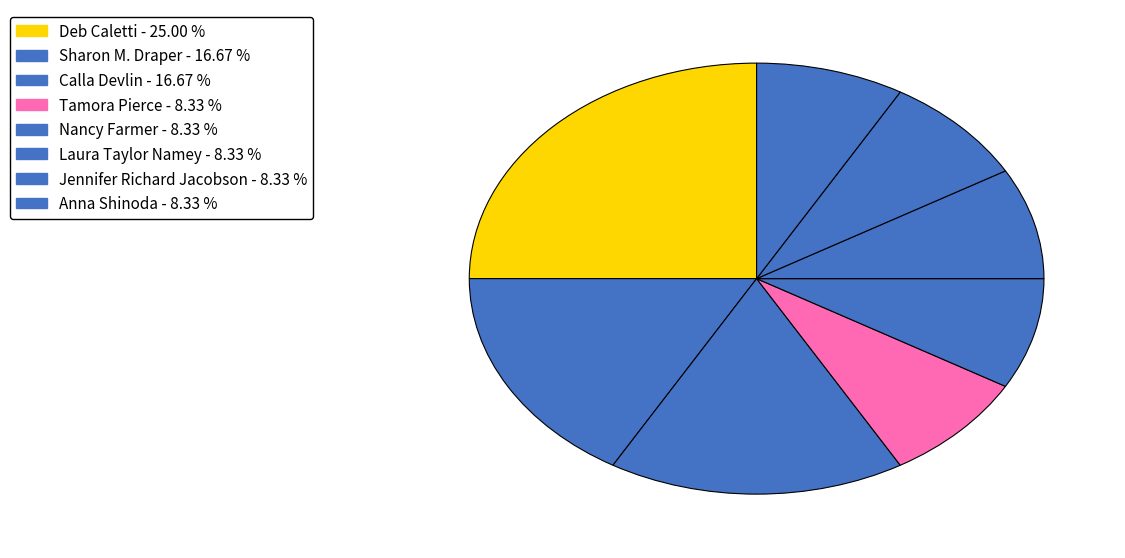

How many segments does this pie chart have?

8